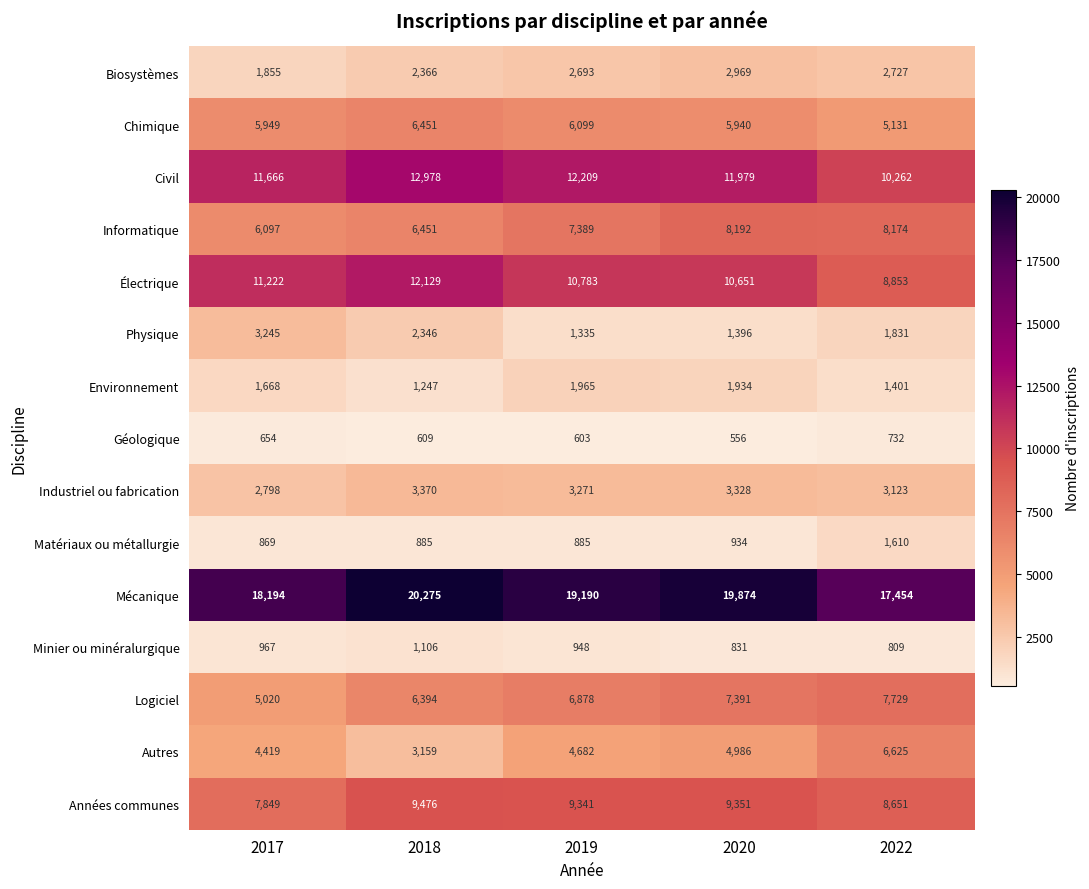

What is the average value of the Autres series?

4774